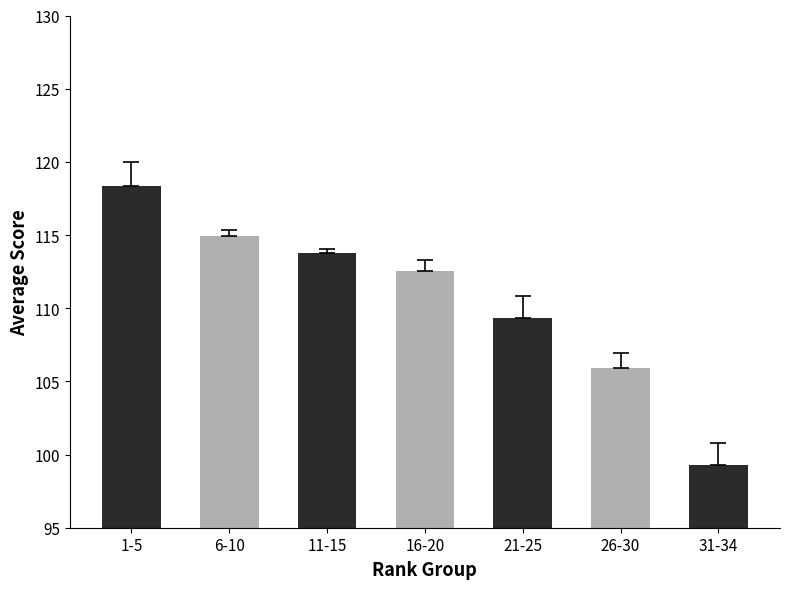

How many data points are less than 112?

3